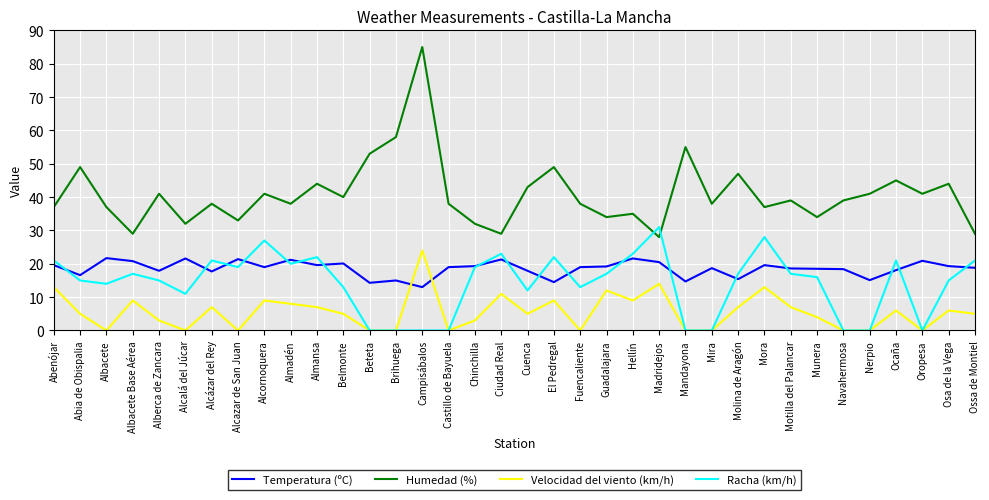

Is it true that Velocidad del viento (km/h) equals 7.0 at Molina de Aragón?

True